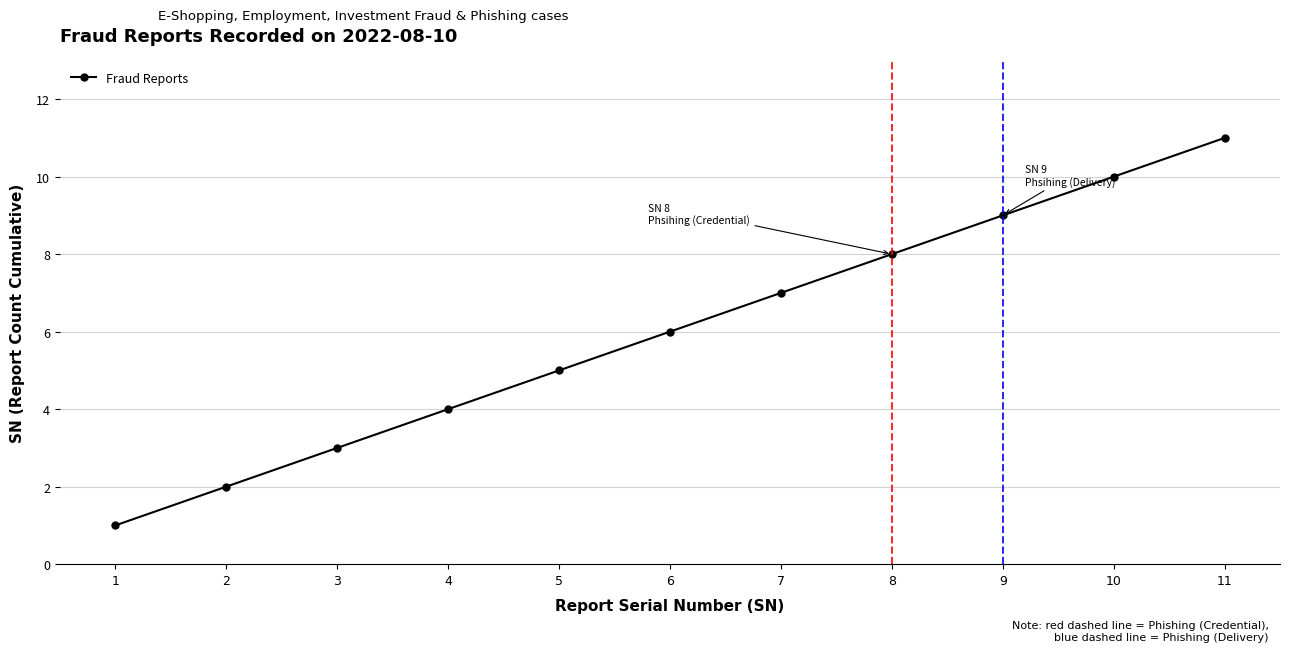

Reading right to left, list all the values displayed in this chart.

11	10	9	8	7	6	5	4	3	2	1